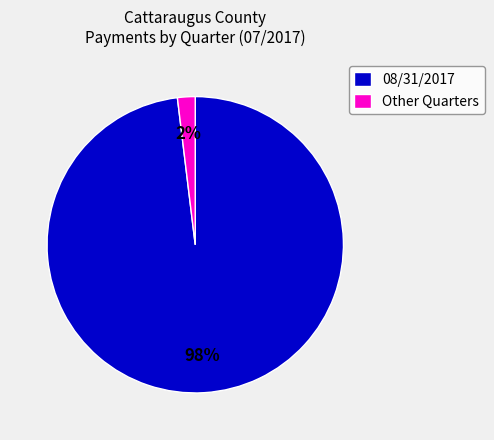

Which slice is the smallest?

Other Quarters